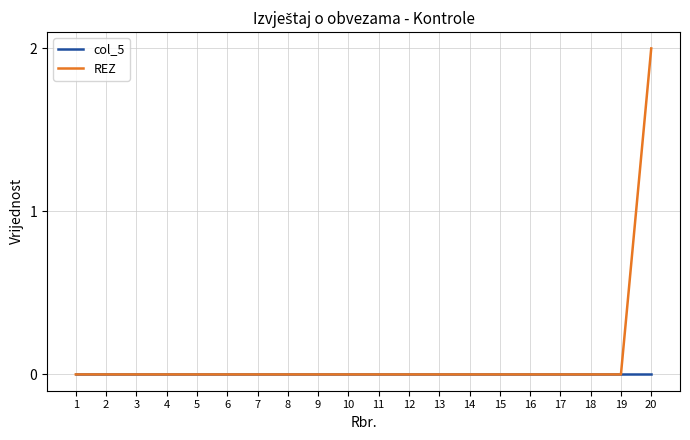

Is this an area chart (filled region under the line)?

No